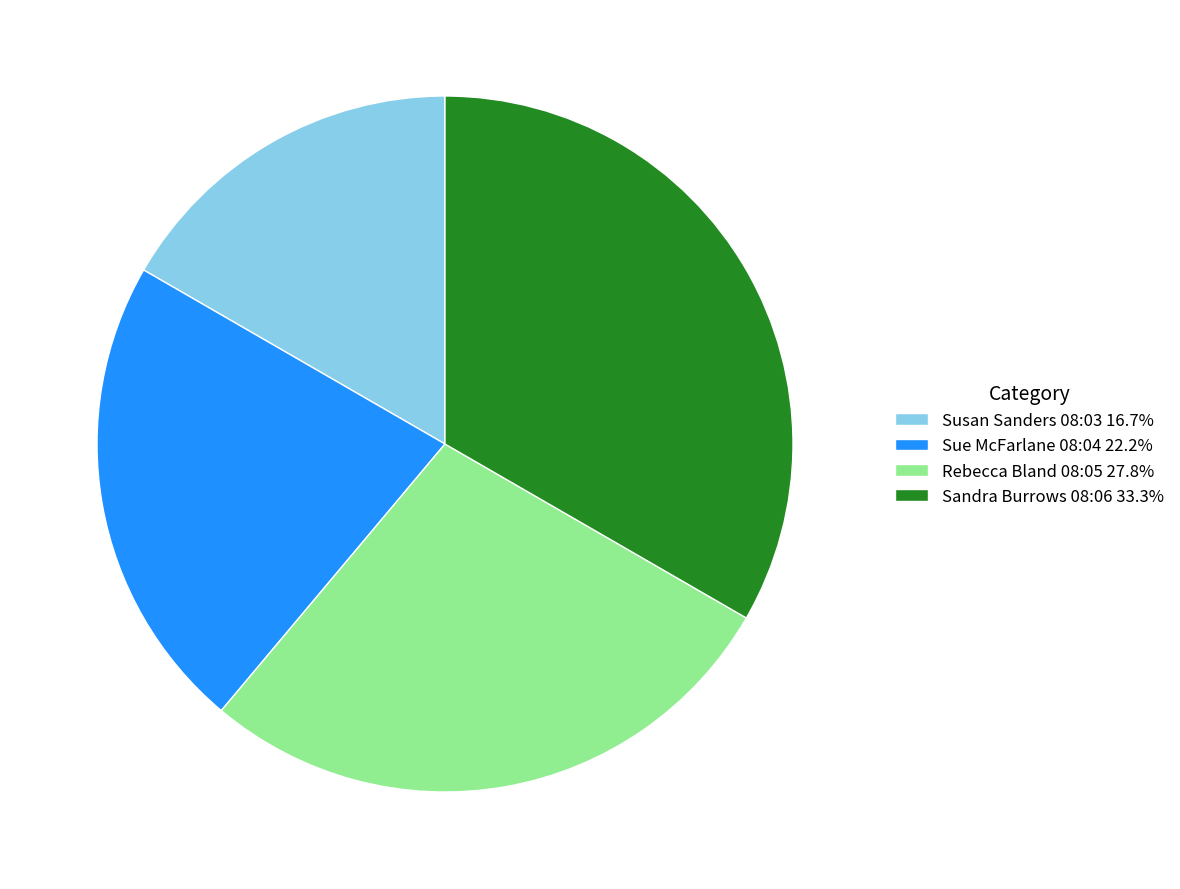

Does Rebecca Bland 08:05 27.8% account for over 50% of the chart?

No